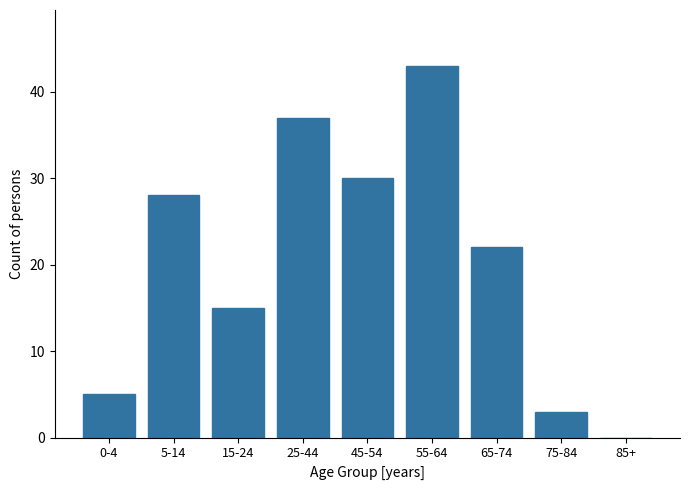

Reading right to left, what are all the values shown in this chart?

85+=0	75-84=3	65-74=22	55-64=43	45-54=30	25-44=37	15-24=15	5-14=28	0-4=5